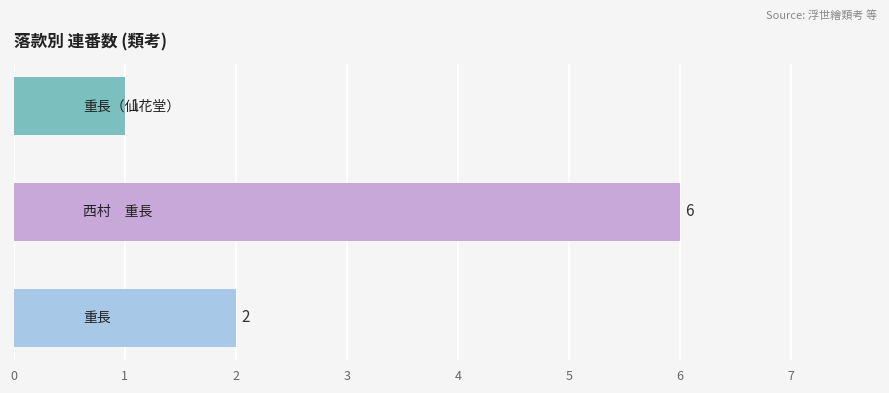

What is the maximum value shown in the chart?

6